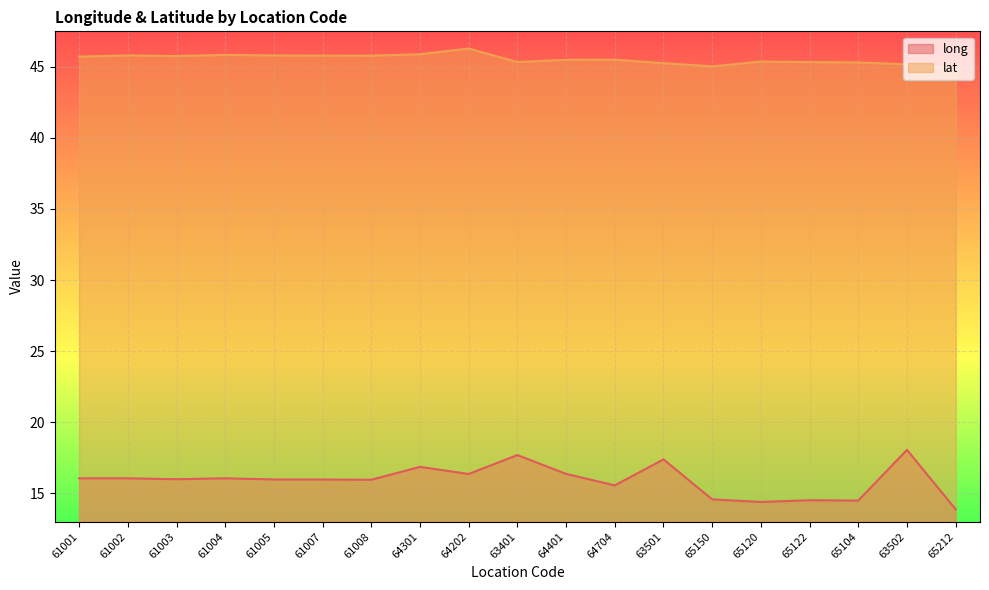

Does the chart display data point markers on the line(s)?

No